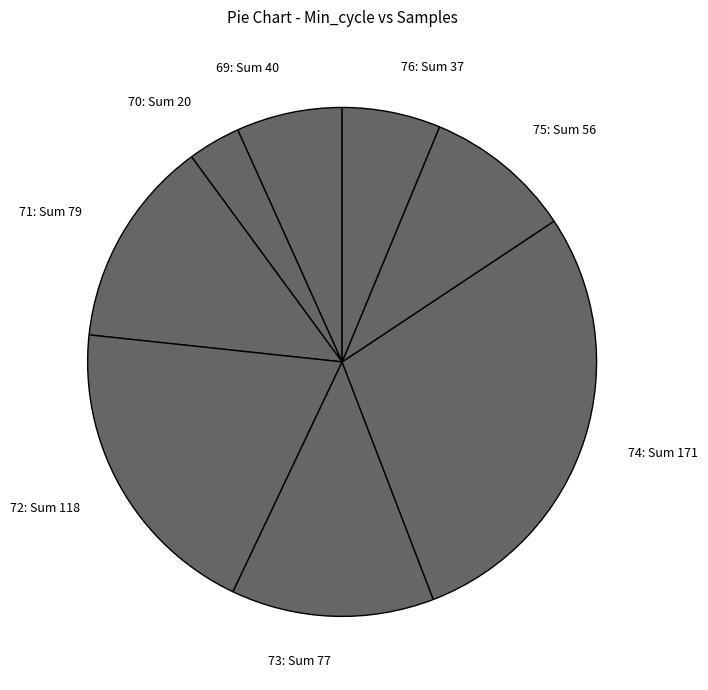

Does any single category account for the majority?

No